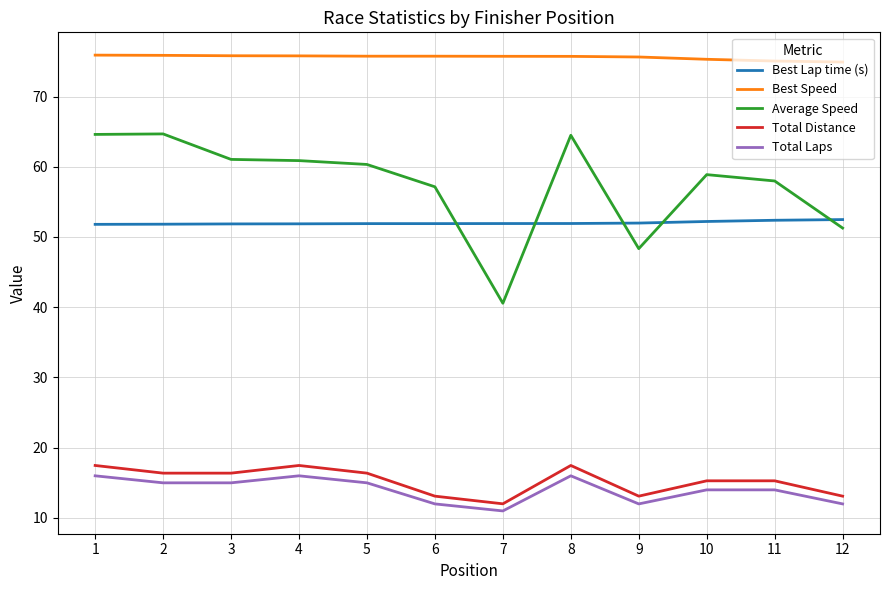

What is the lowest value of the Best Speed series?

74.9